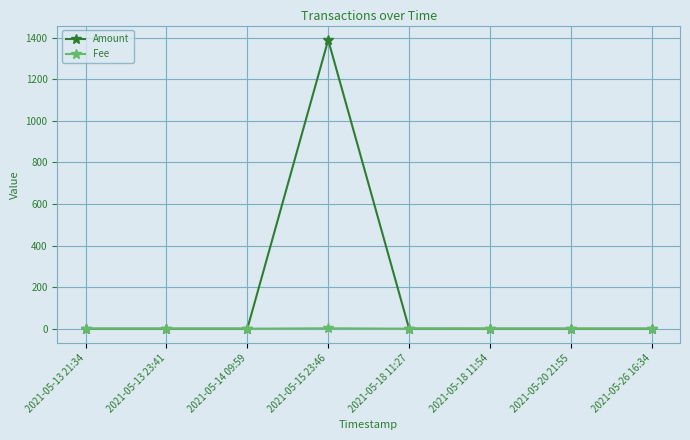

What is the highest value of the Amount series?

1388.4